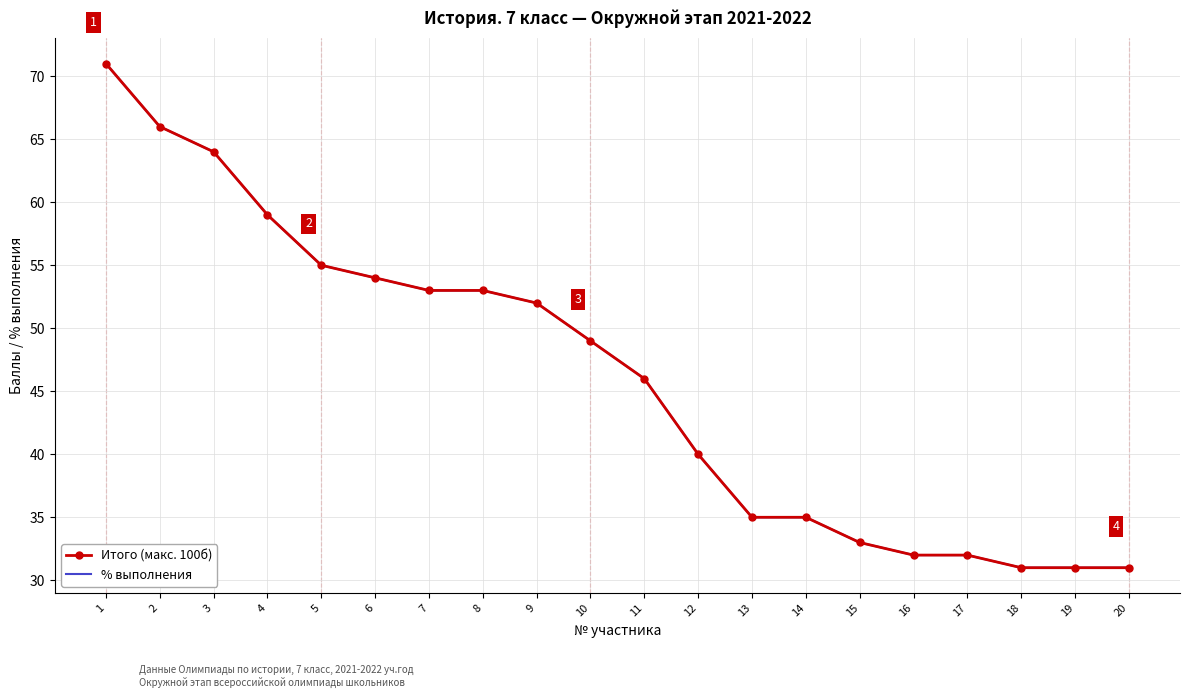

Which category has the lowest value across all series?

18